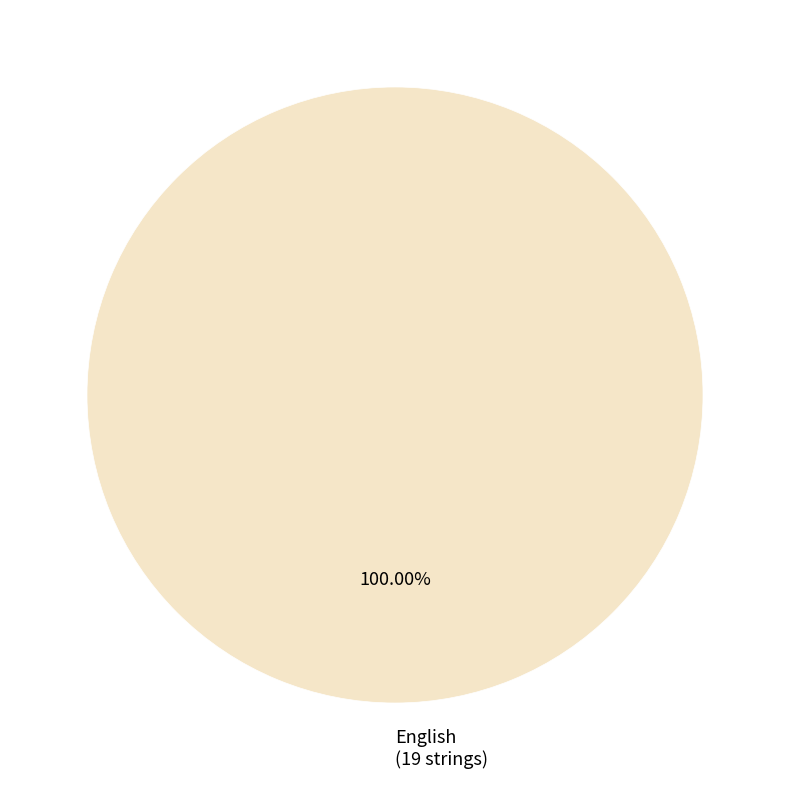

Rank the categories by value from highest to lowest.

English (19 strings)